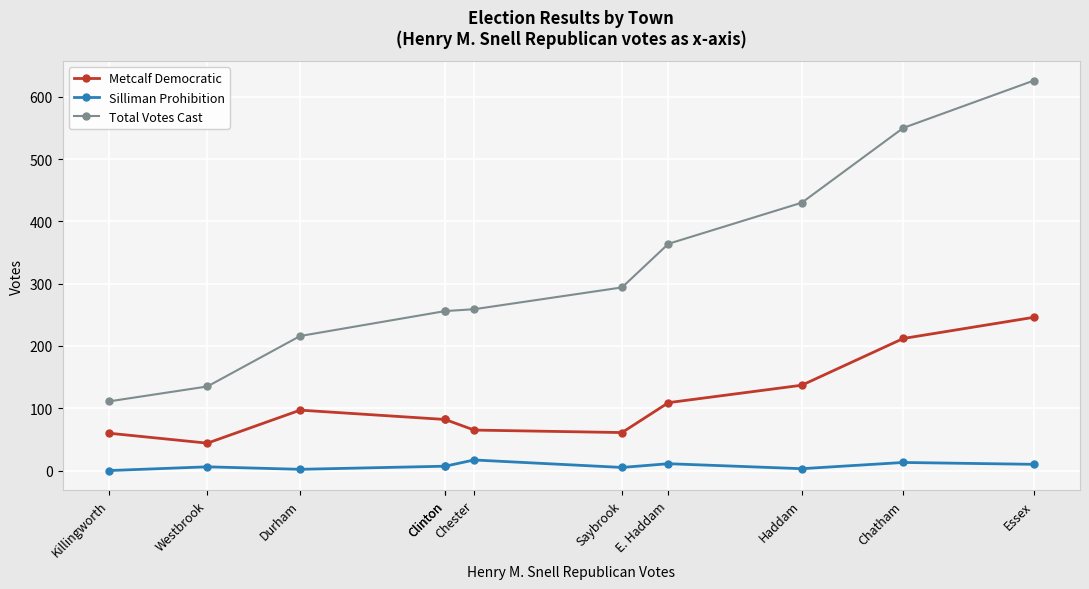

True or false: Silliman Prohibition and Metcalf Democratic intersect in this chart.

False